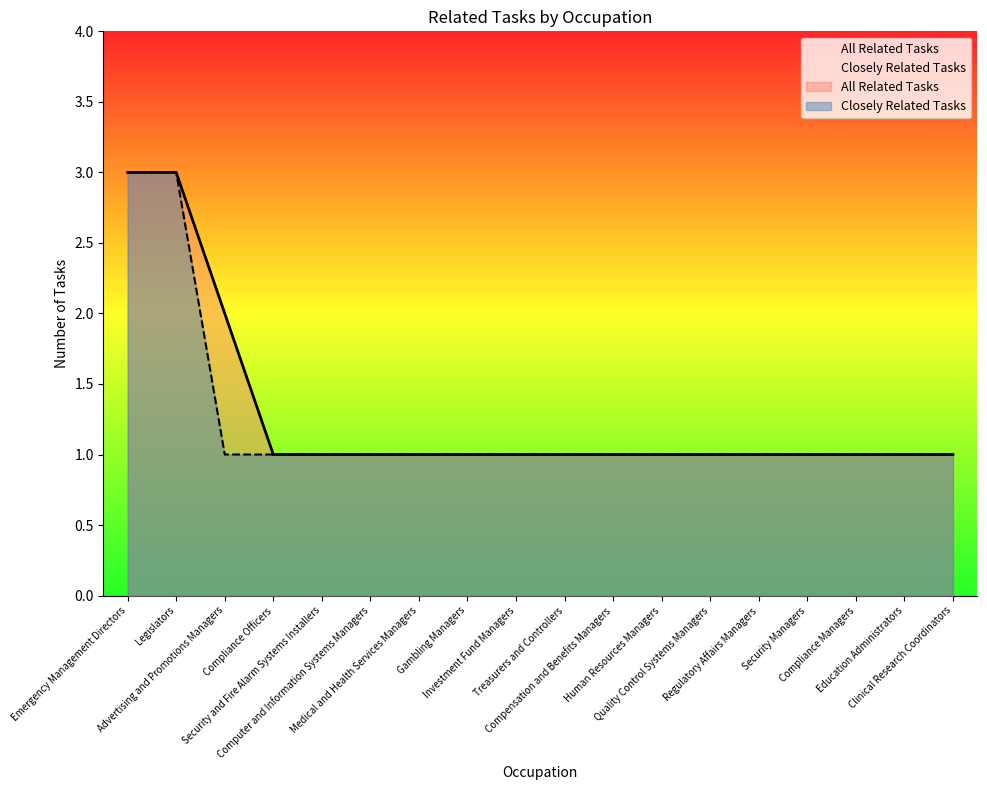

Reading left to right, transcribe all the data shown in this chart.

All Related Tasks: 3	3	2	1	1	1	1	1	1	1	1	1	1	1	1	1	1	1
Closely Related Tasks: 3	3	1	1	1	1	1	1	1	1	1	1	1	1	1	1	1	1